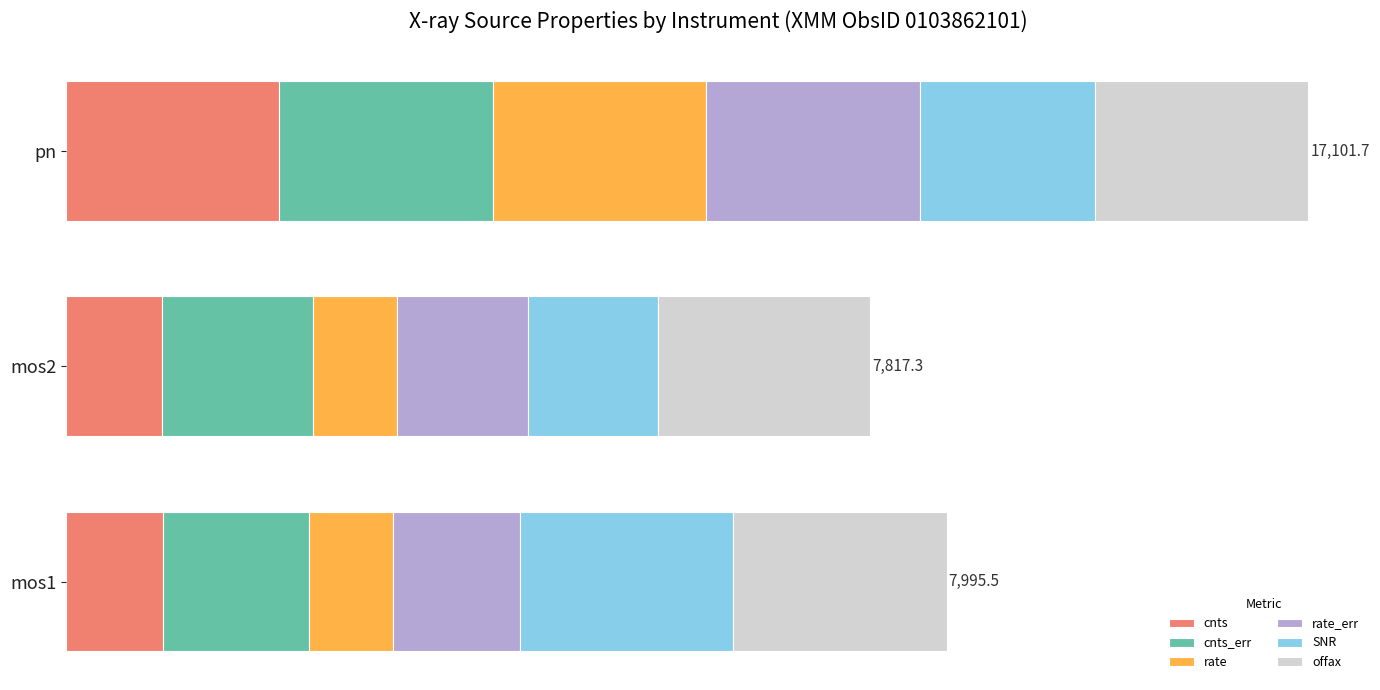

What are all the series names shown in the legend?

cnts, cnts_err, rate, rate_err, SNR, offax